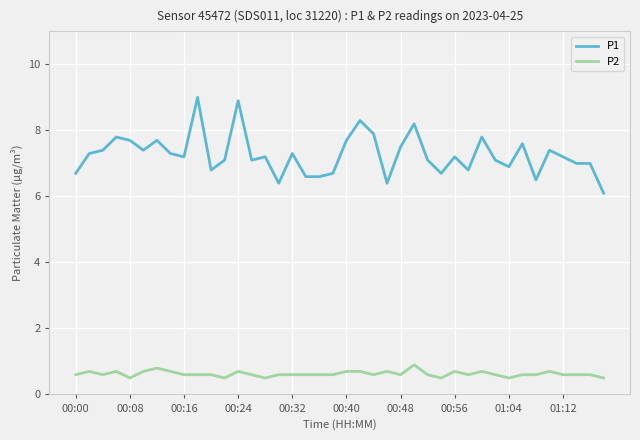

List the series in order of their peak value, lowest first.

P2, P1